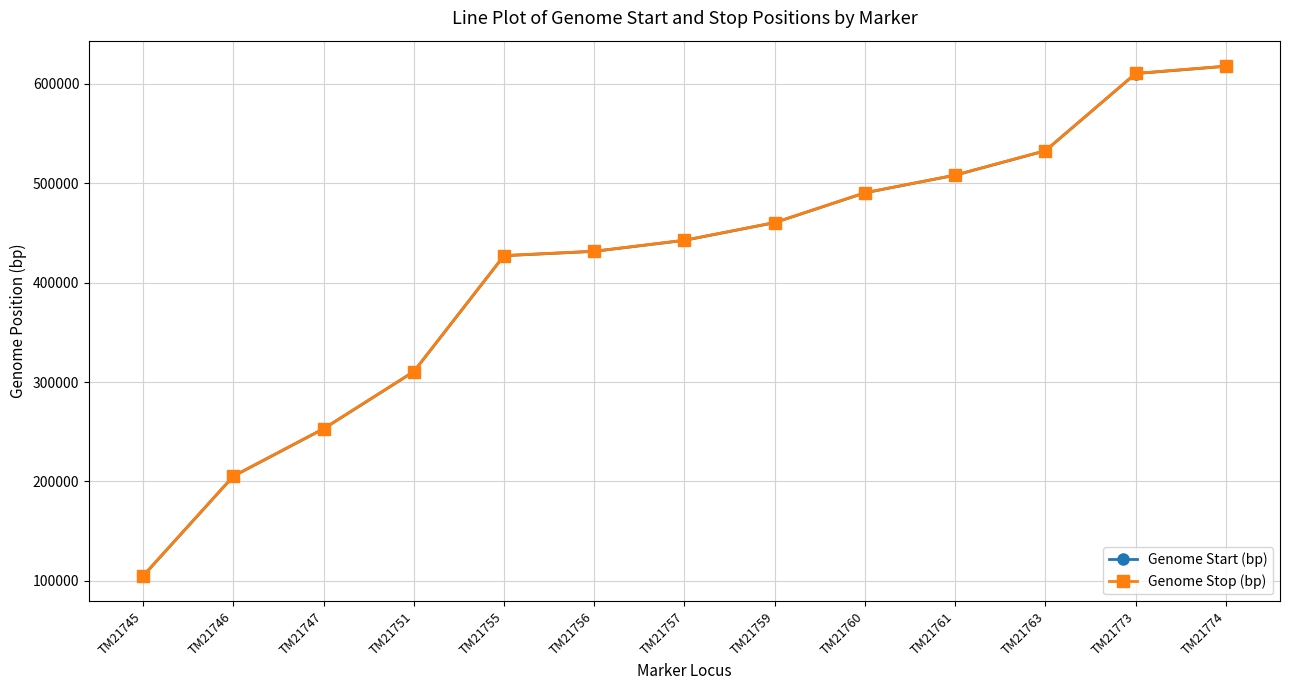

Reading right to left, transcribe all the data shown in this chart.

Genome Start (bp): 617715	610389	532711	508144	490404	460397	442603	431531	427158	310510	253002	205310	104999
Genome Stop (bp): 617836	610510	532832	508265	490525	460518	442724	431652	427279	310631	253123	205431	105120